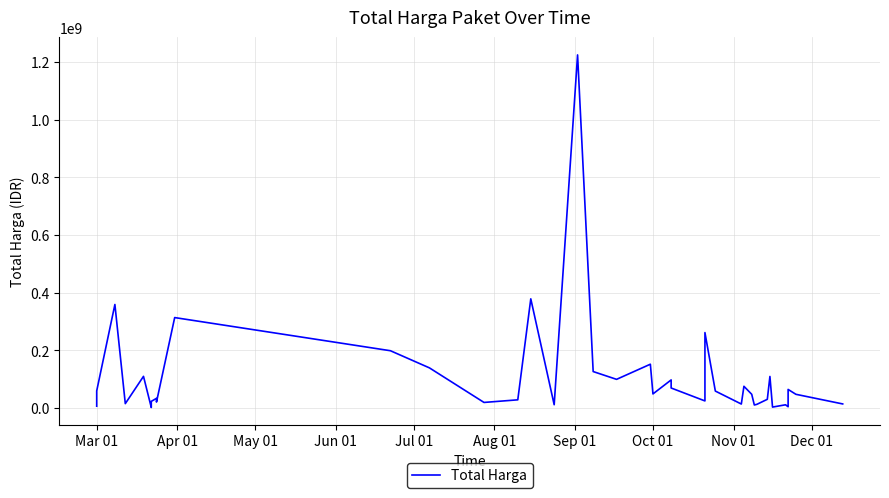

Reading left to right, what are all the values shown in this chart?

6936000	59935000	359500000	15787200	110389990	2395750	23680800	34132505	27720000	21231000	314121780	199200000	139800000	19950000	29000000	379075000	12000000	1224682000	127000000	100000000	152477000	49478000	98000000	70000000	25200000	262118150	59375000	14400000	75920000	48140000	11100000	13442000	30800000	110000000	3825000	11800000	5093000	65000000	48140000	14750000